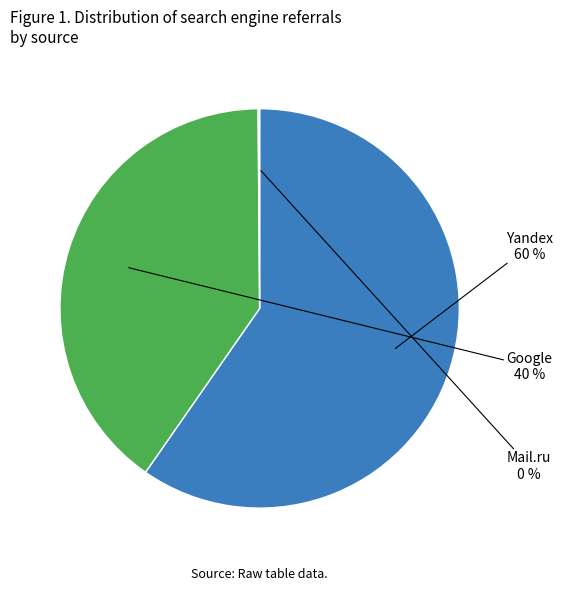

Does any single category account for the majority?

Yes